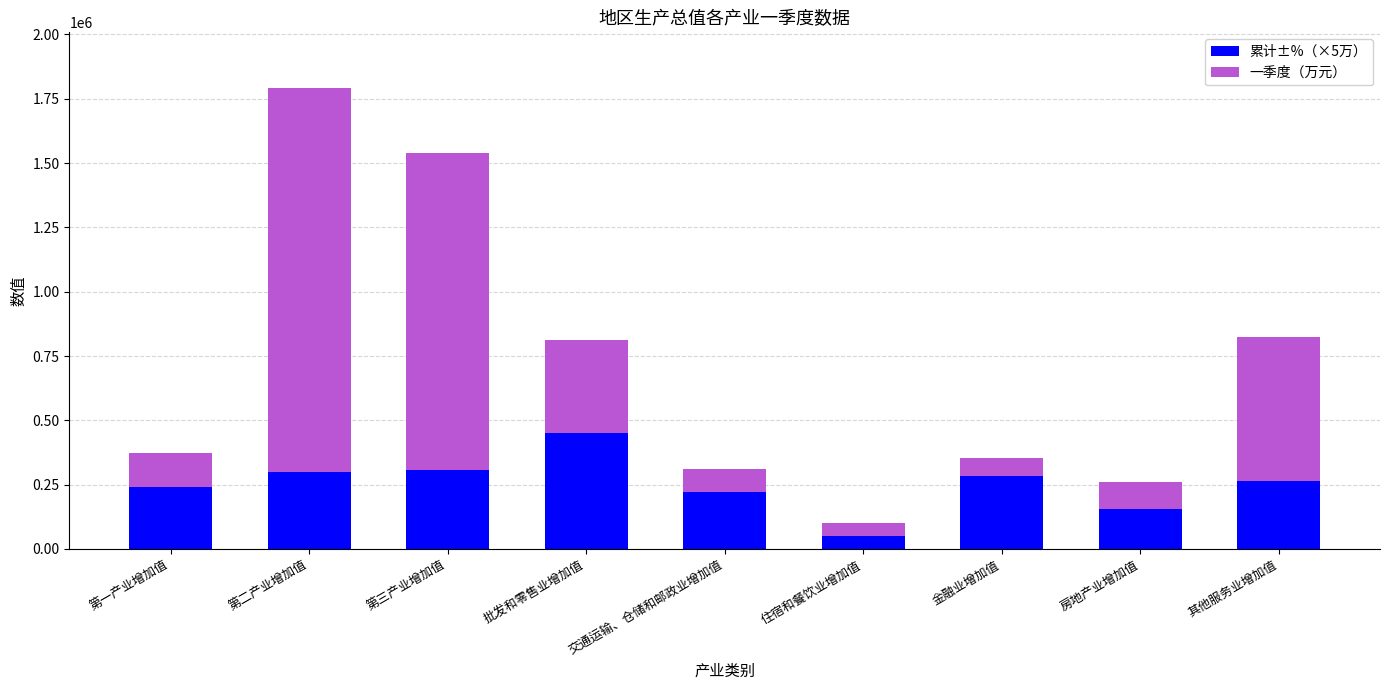

What is the difference between the maximum and minimum values in the 累计±%（×5万） series?

400000.0